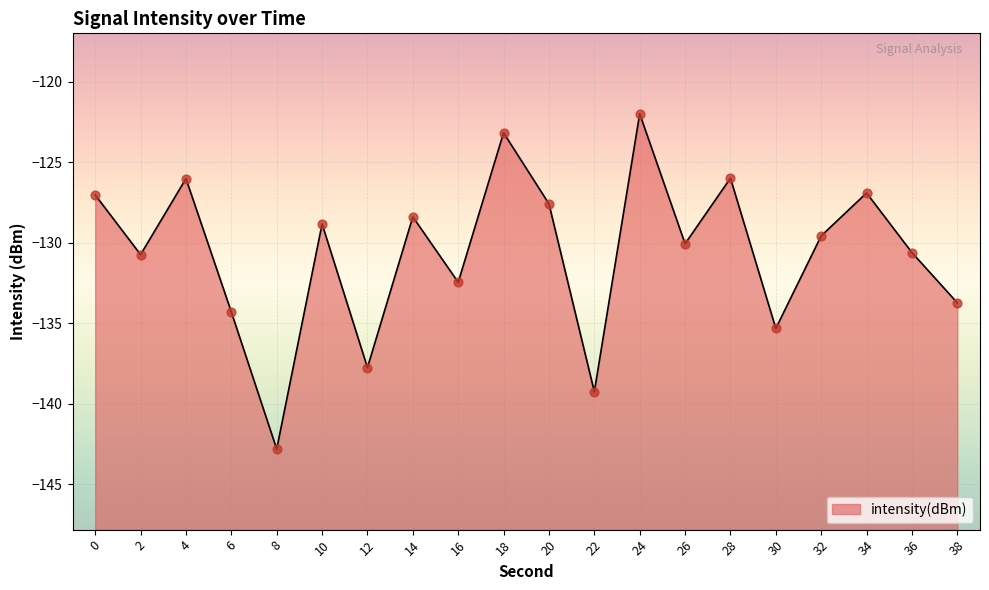

Between 32 and 34, which is larger?

34